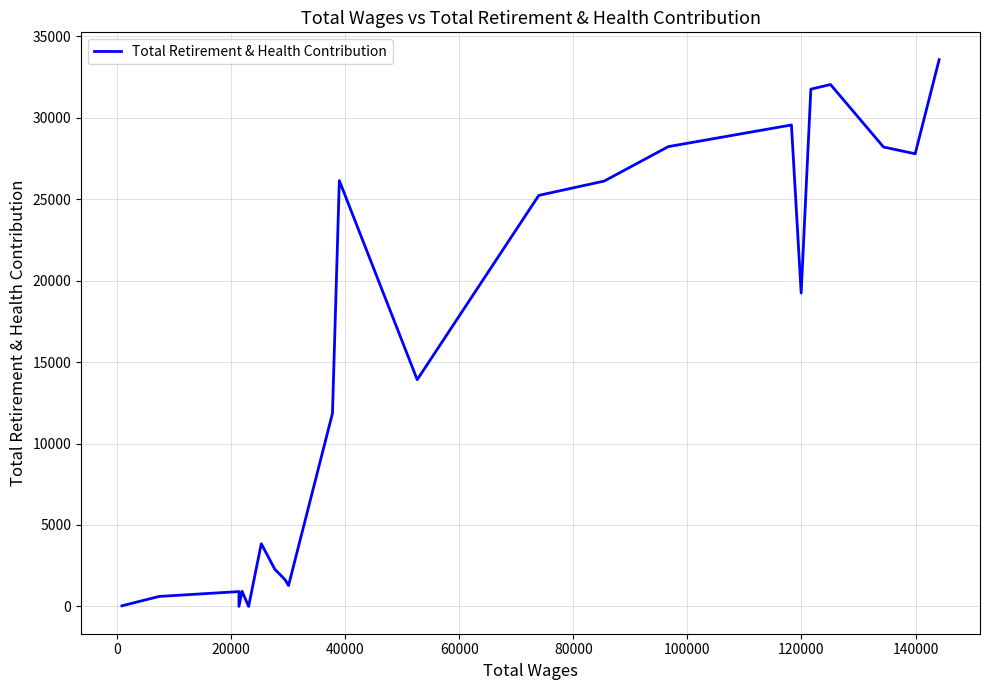

Is it true that the value at 13 is 7256?

False